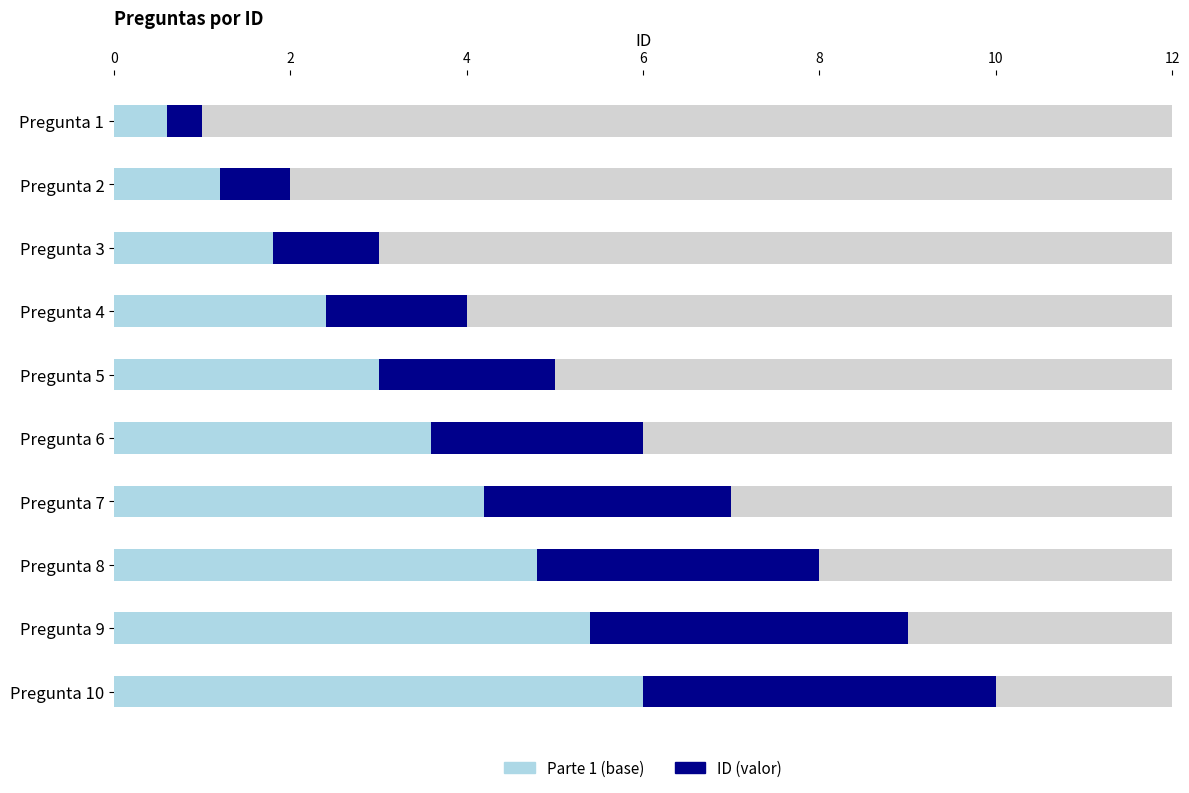

List the labels in order of value, smallest first.

Pregunta 1, Pregunta 2, Pregunta 3, Pregunta 4, Pregunta 5, Pregunta 6, Pregunta 7, Pregunta 8, Pregunta 9, Pregunta 10